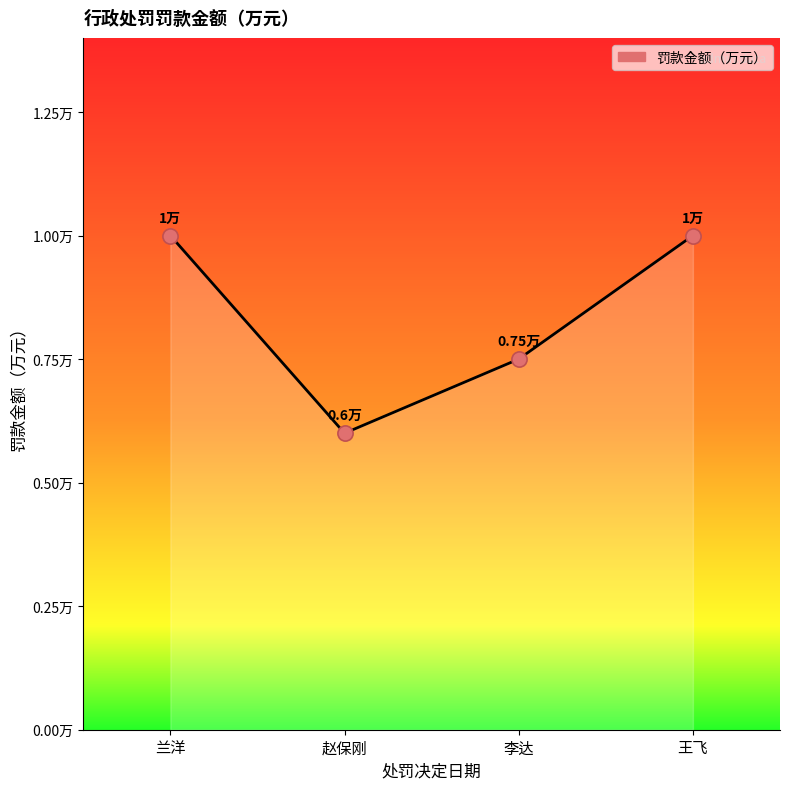

Between 李达 and 兰洋, which is larger?

兰洋